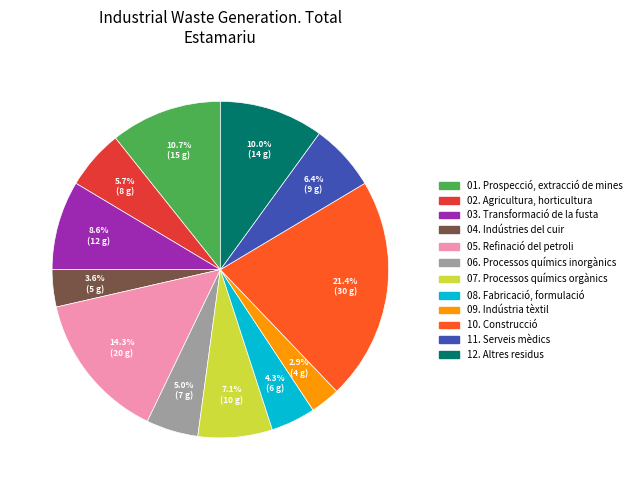

Do 10. Construcció and 05. Refinació del petroli together represent more than half of the pie?

No